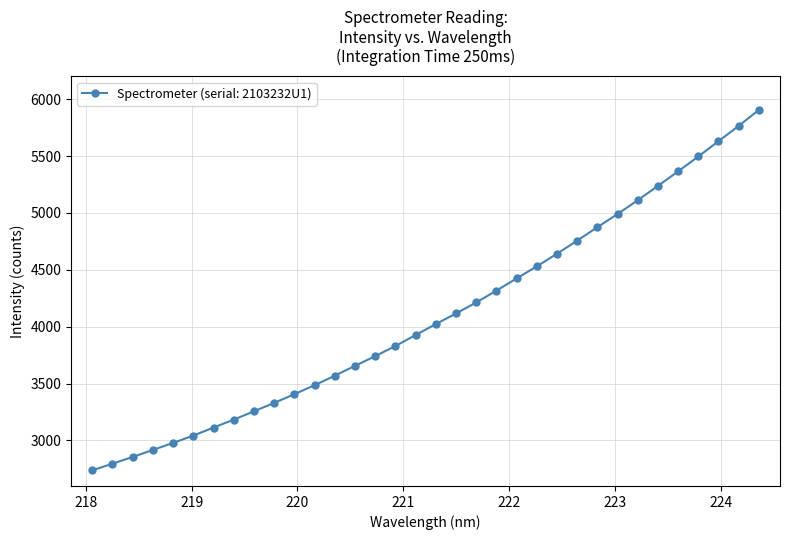

What is the greatest value displayed?

5905.2